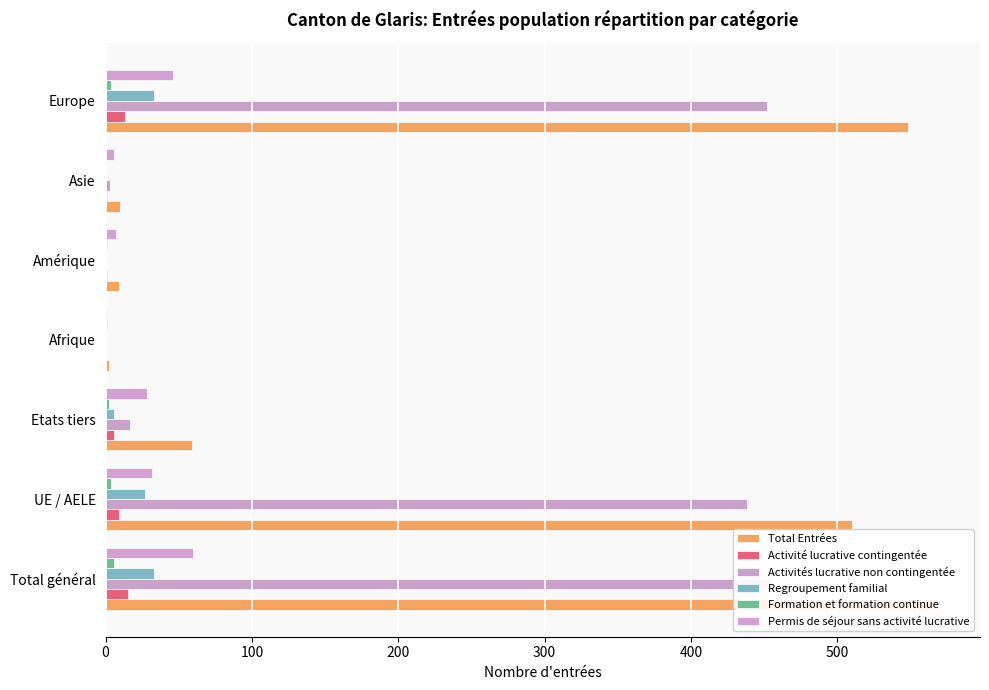

True or false: Total Entrées has a value of 202 at UE / AELE.

False